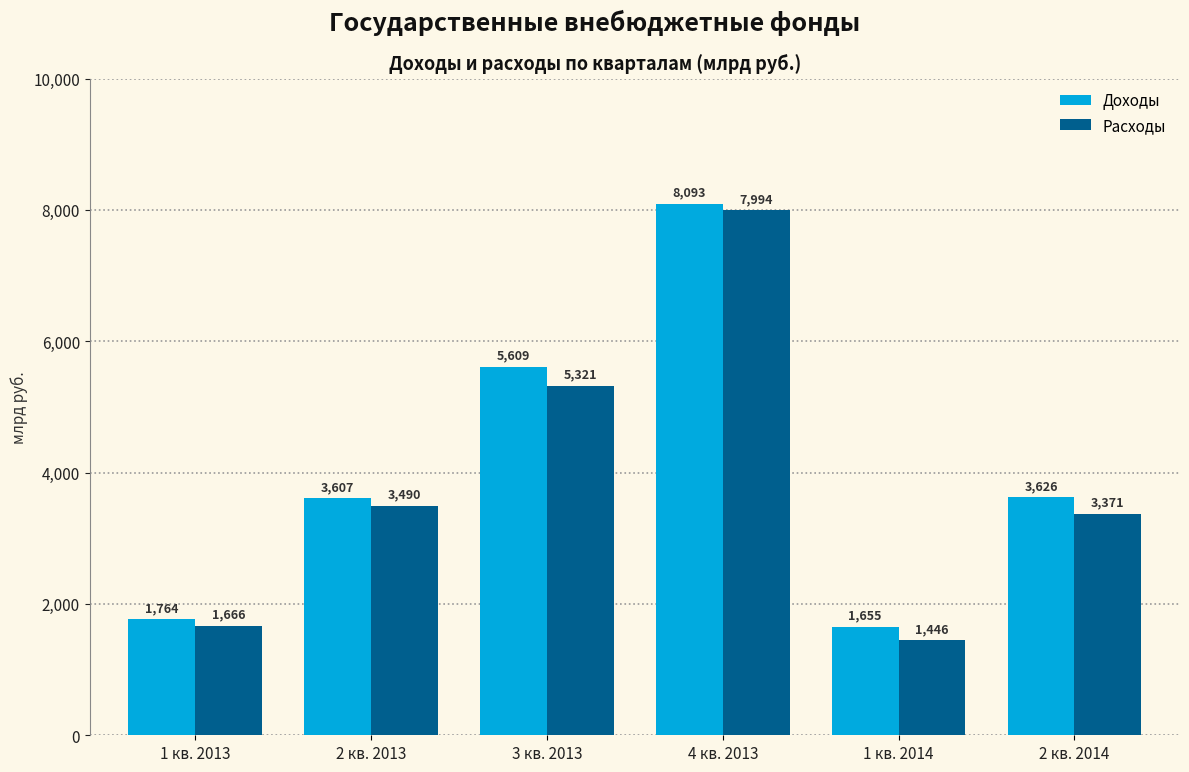

How many bars are there in each group?

2